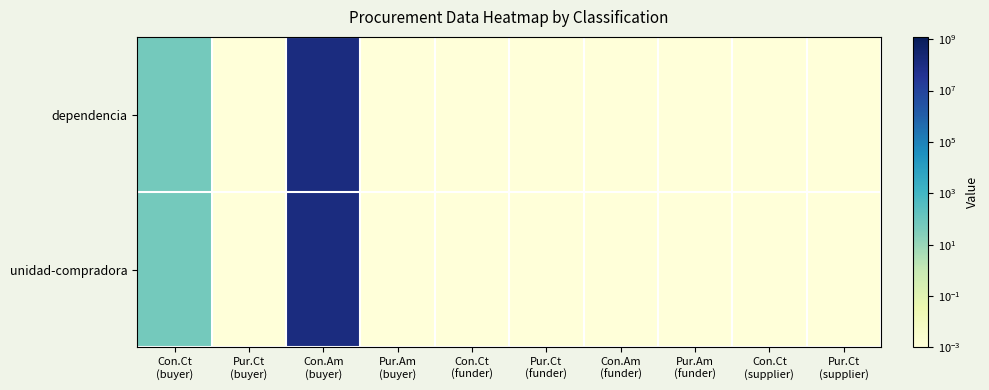

List the series in order of their peak value, highest first.

dependencia, unidad-compradora